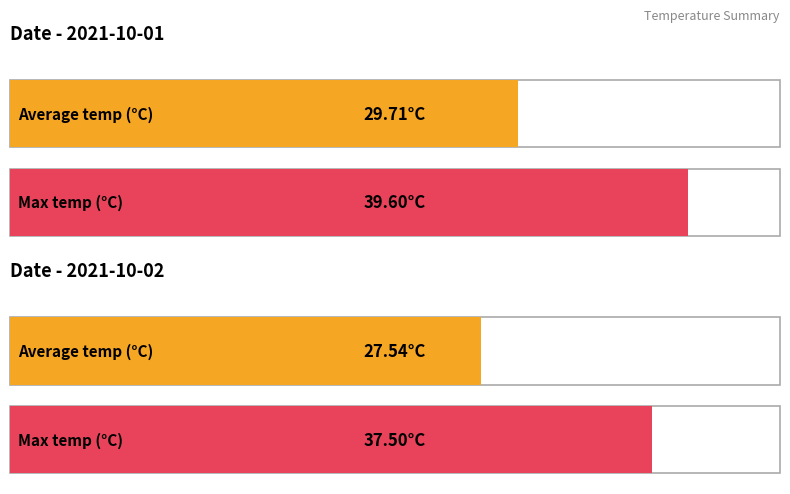

What are all the series names shown in the legend?

Average temp, Max temp